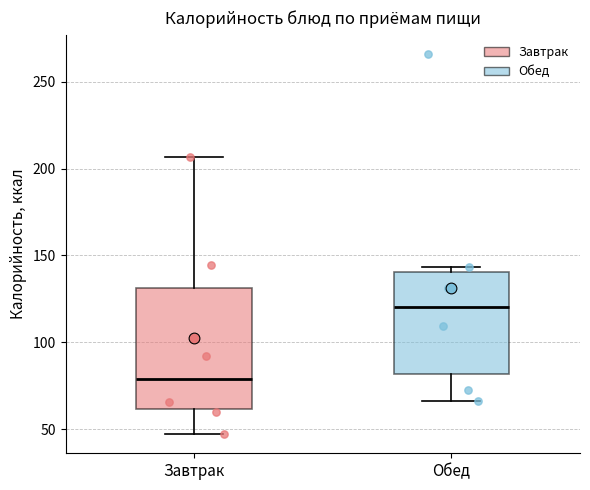

Where is the upper edge of the box for Завтрак on the y-axis? The values are not printed on the chart, so give them approximately, as read against the axis.

130